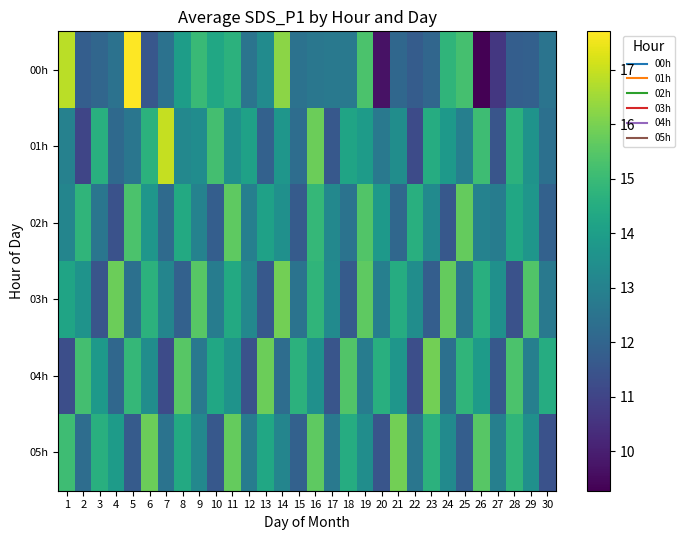

Which label corresponds to the largest value in the chart?

5